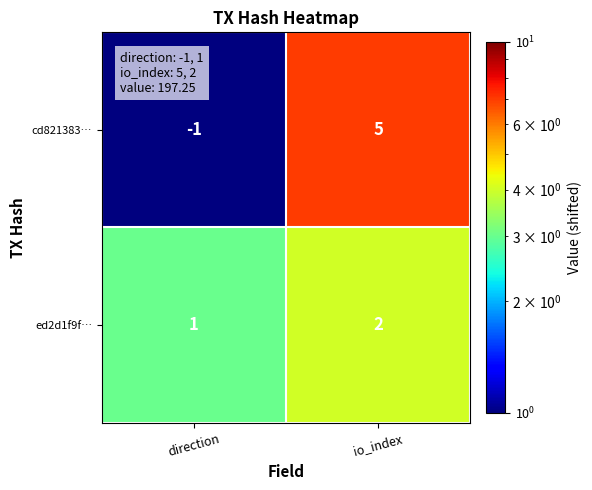

Which category has the lowest value in the ed2d1f9f… series?

direction